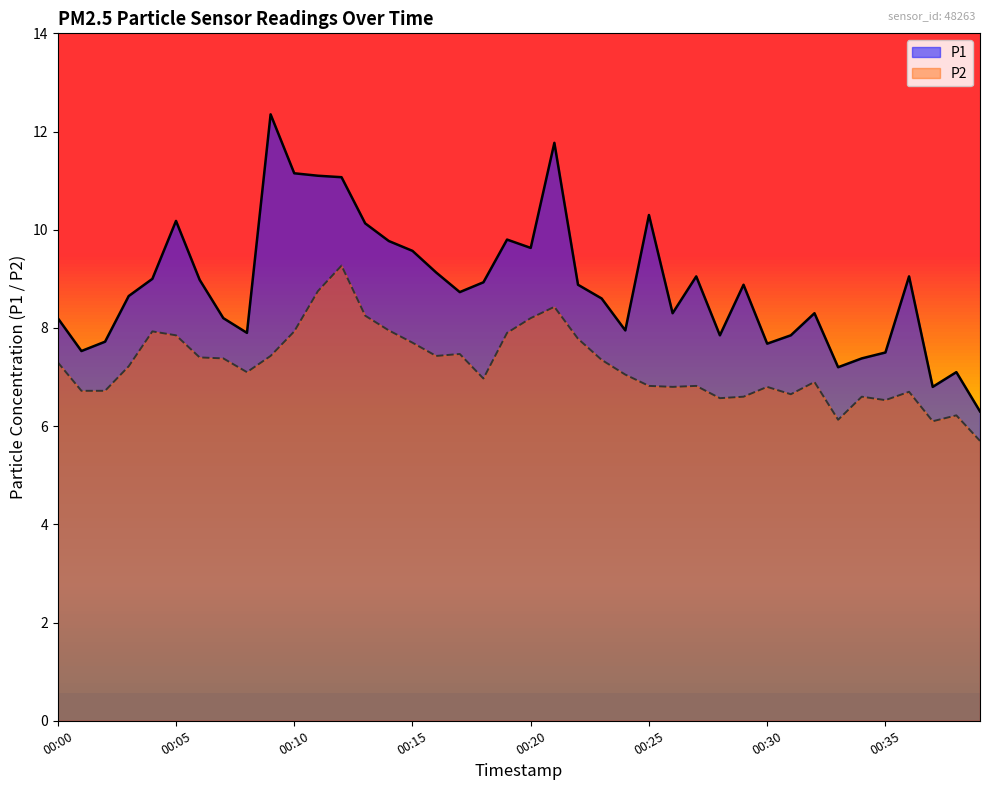

True or false: P1 and P2 intersect in this chart.

False